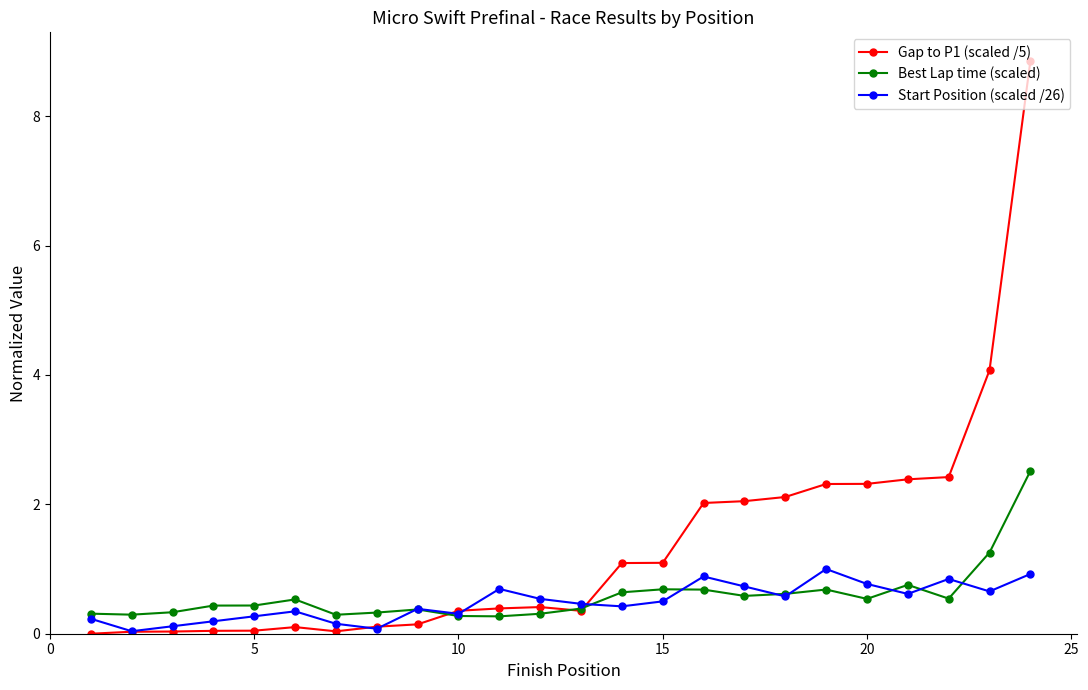

Rank the series by their maximum value, from lowest to highest.

Start Position (scaled /26), Best Lap time (scaled), Gap to P1 (scaled /5)